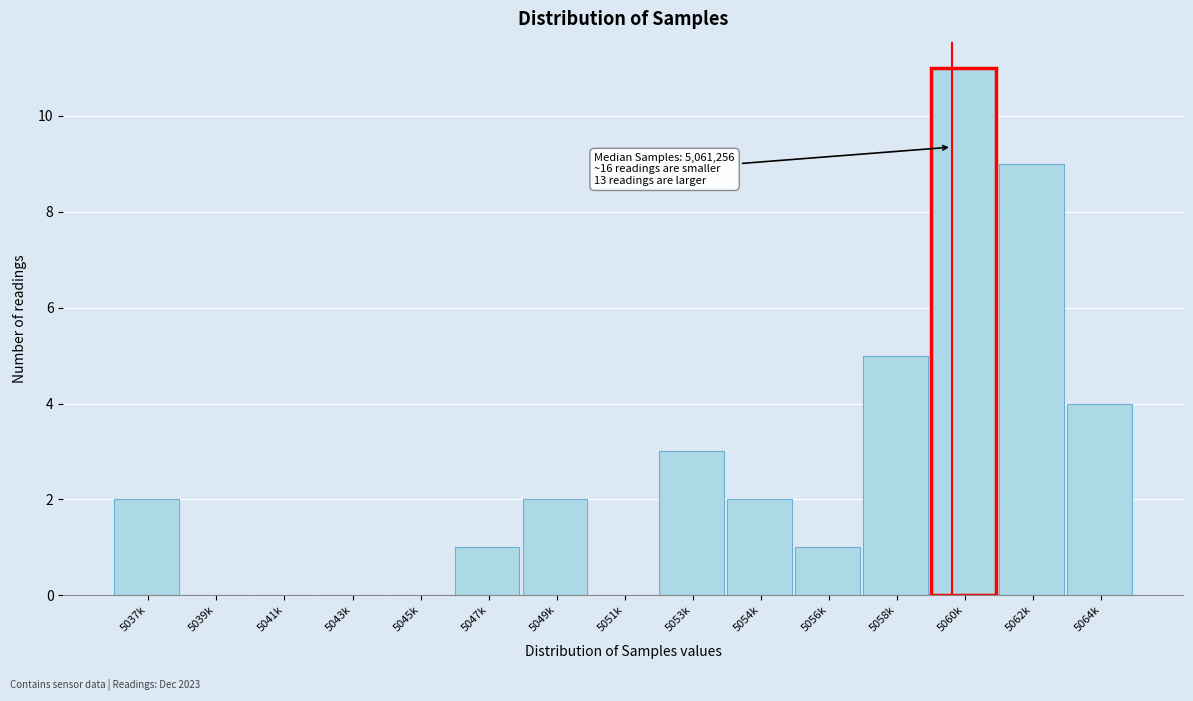

Reading left to right, extract all data points from this chart.

5037k=2	5039k=0	5041k=0	5043k=0	5045k=0	5047k=1	5049k=2	5051k=0	5053k=3	5054k=2	5056k=1	5058k=5	5060k=11	5062k=9	5064k=4